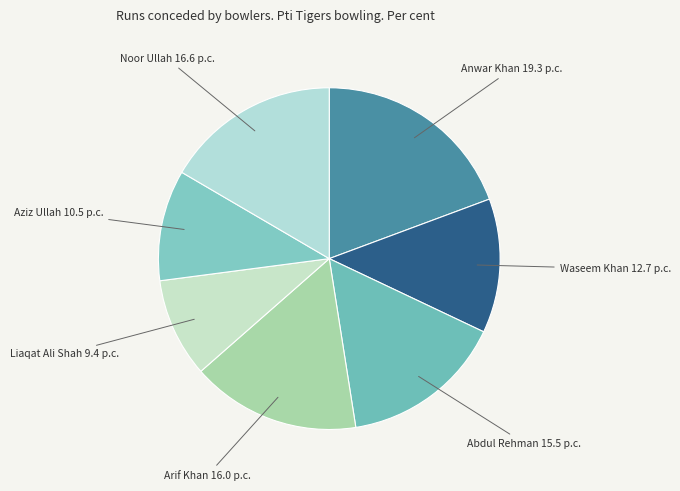

Rank the categories by value from lowest to highest.

Liaqat Ali Shah, Aziz Ullah, Waseem Khan, Abdul Rehman, Arif Khan, Noor Ullah, Anwar Khan